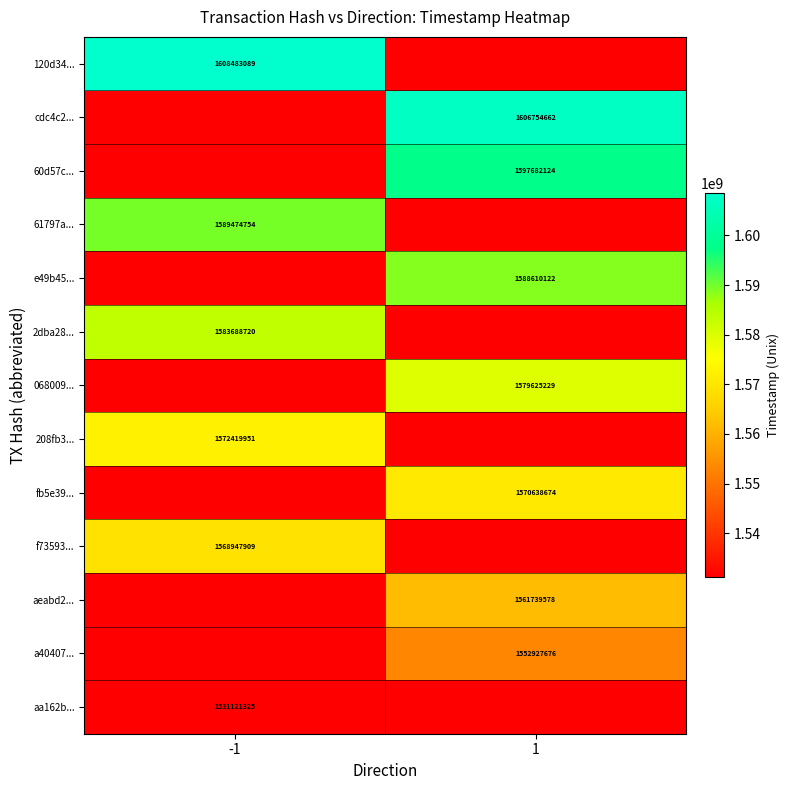

The aa162b... series shows 2060648048 at -1. True or false?

False